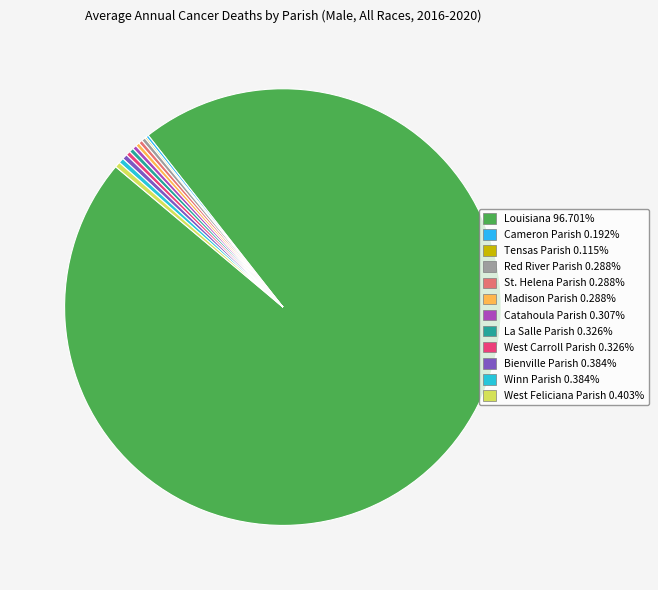

To the nearest percent, what is the combined percentage of Madison Parish and La Salle Parish?

1%